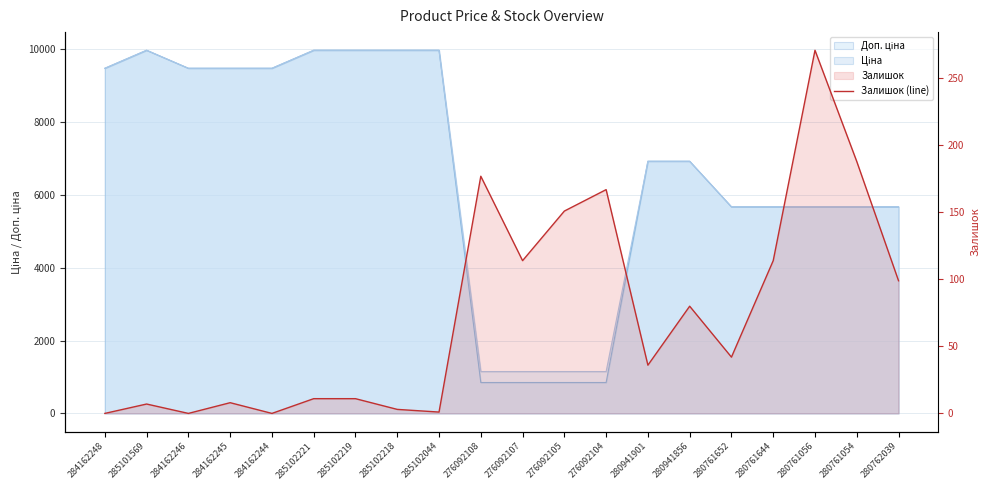

Rank the categories by value from highest to lowest.

280761056, 280761054, 276092108, 276092104, 276092105, 276092107, 280761644, 280762039, 280941856, 280761652, 280941901, 285102221, 285102219, 284162245, 285101569, 285102218, 285102044, 284162248, 284162246, 284162244